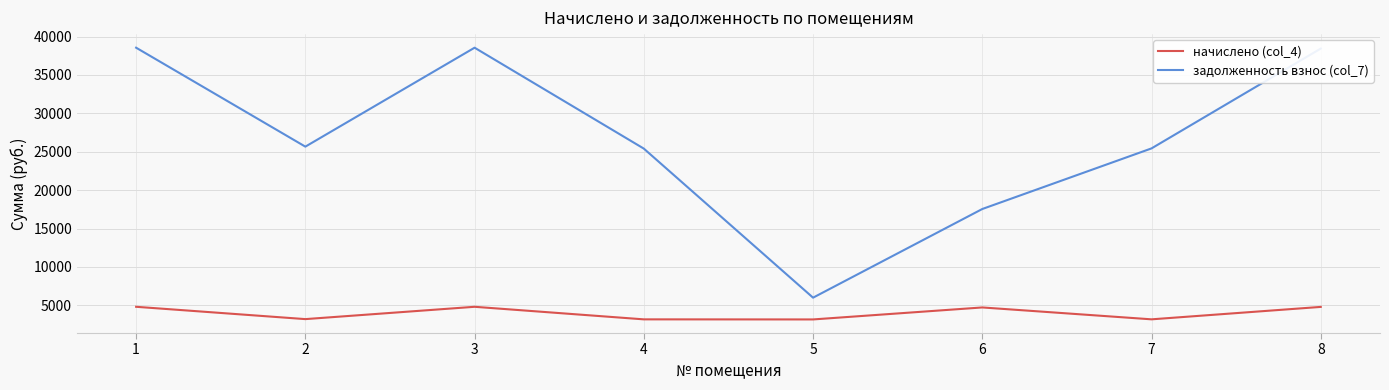

Is this an area chart (filled region under the line)?

No